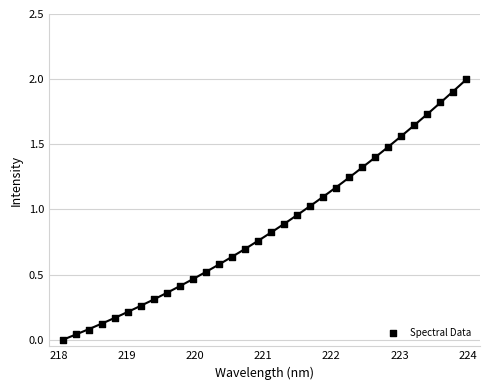

What is the range of X values (max minus min)?

5.9